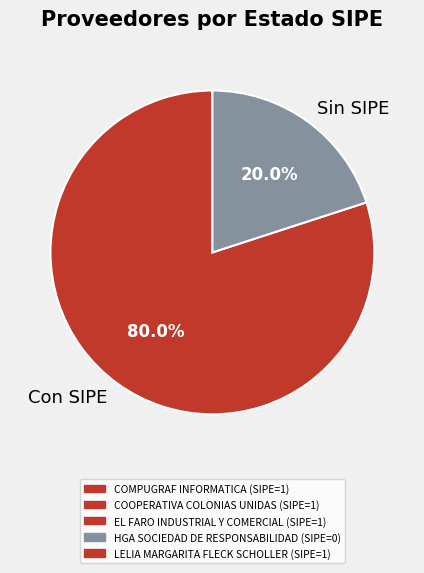

How many slices are in this pie chart?

2